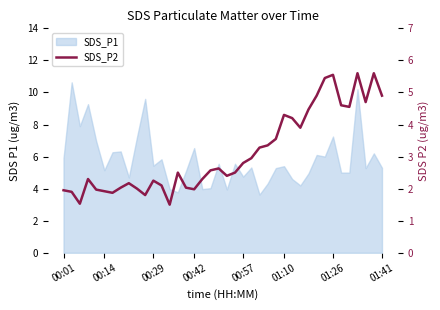

How many lines are shown in the chart?

1